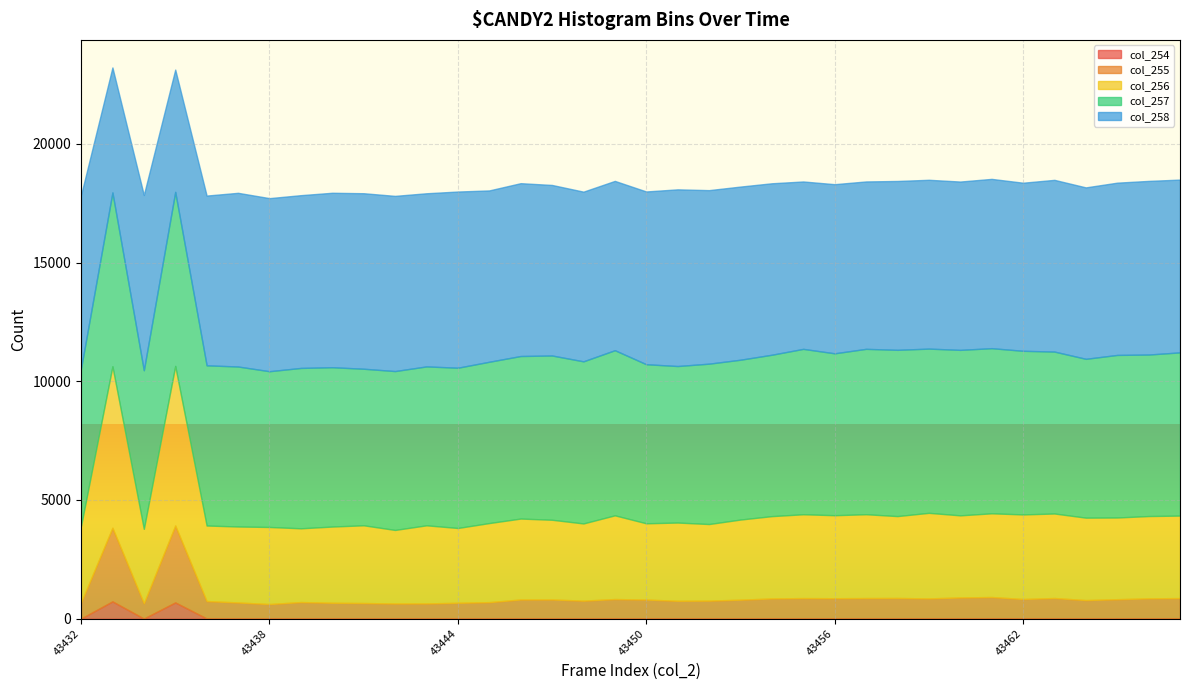

In col_257, how many points are lower than both neighbors (excluding endpoints)?

10